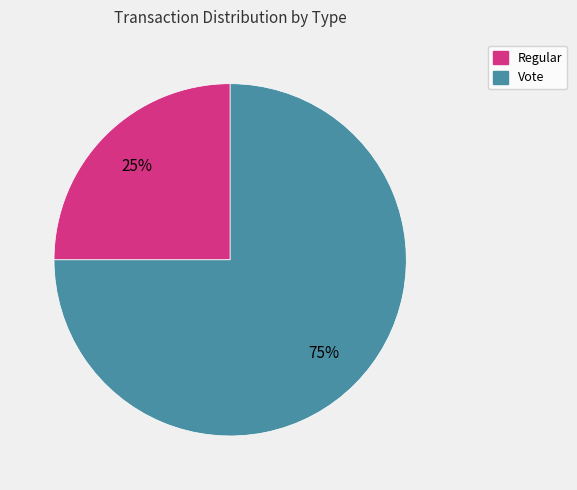

Is the sum of Vote and Regular greater than half?

Yes